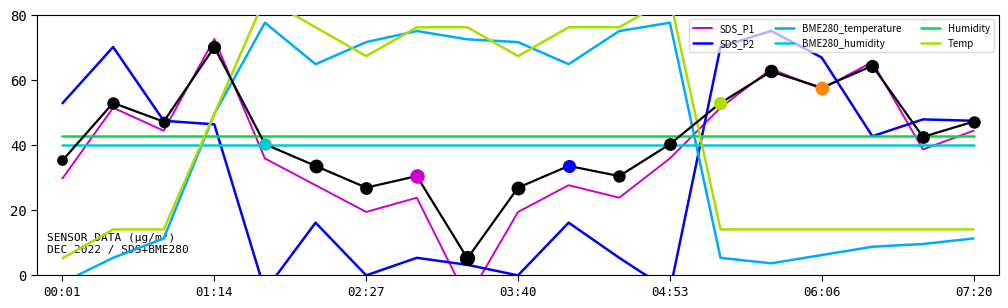

The value of Humidity at 02:27 is 14.1. True or false?

False